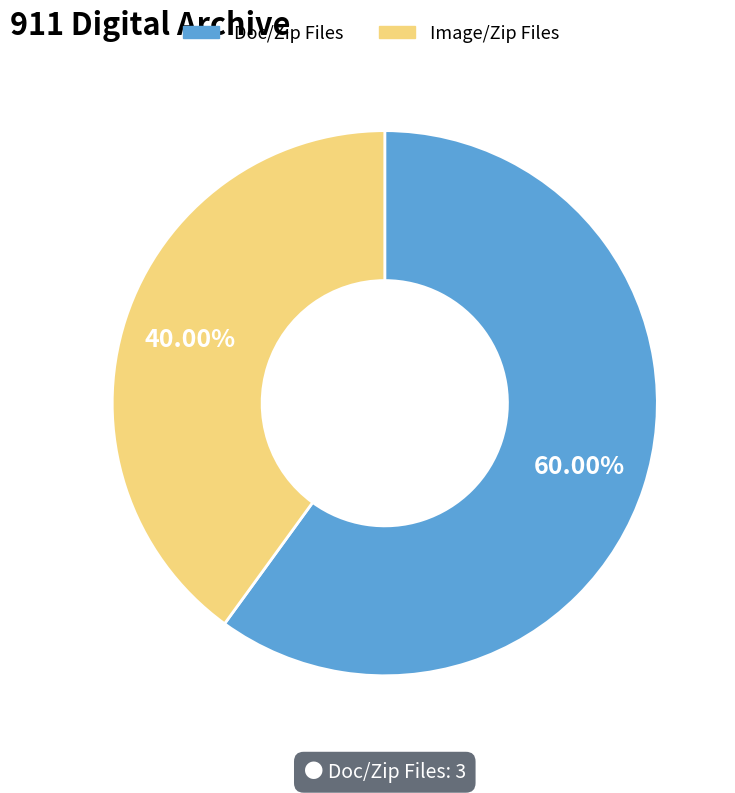

Does any single category account for the majority?

Yes